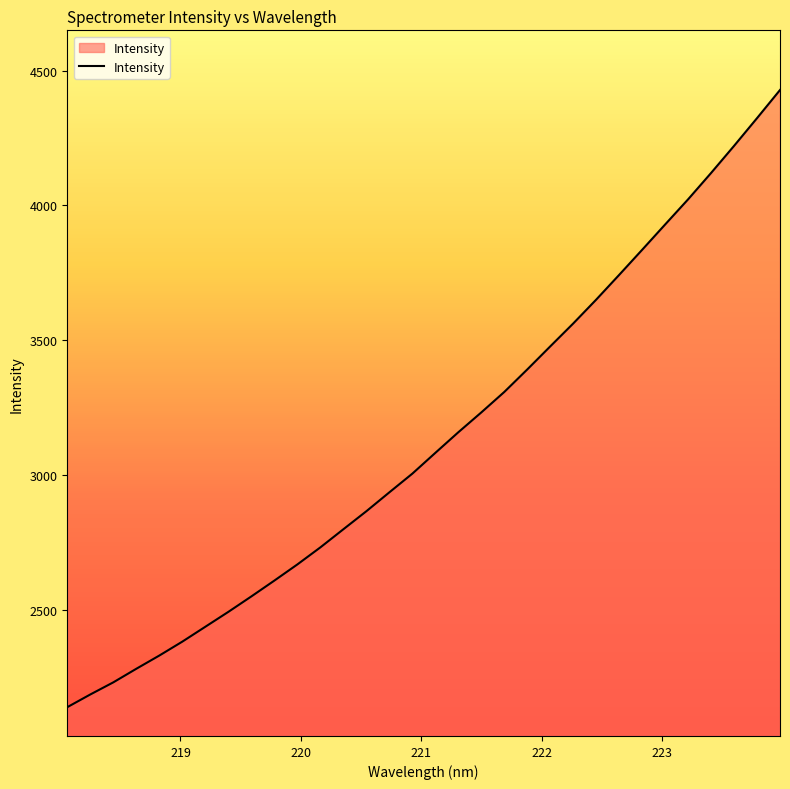

What is the greatest value displayed?

4428.7